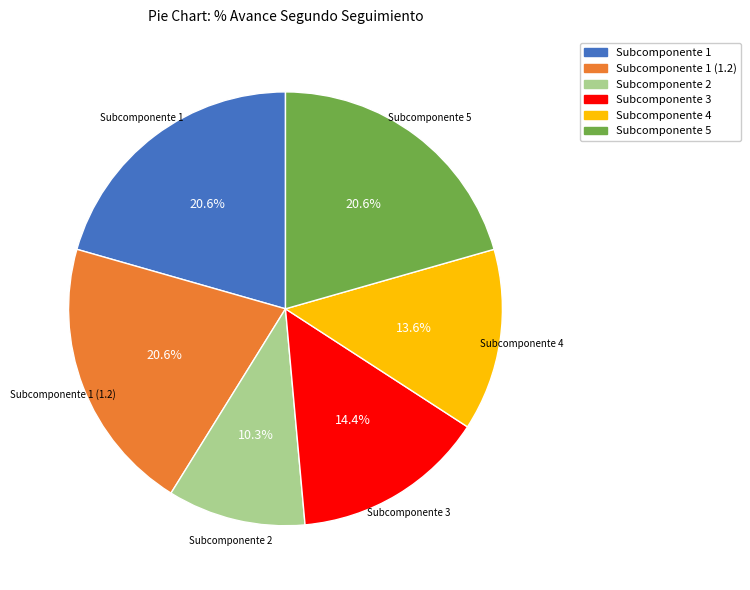

To the nearest percent, what is the average slice percentage?

17%